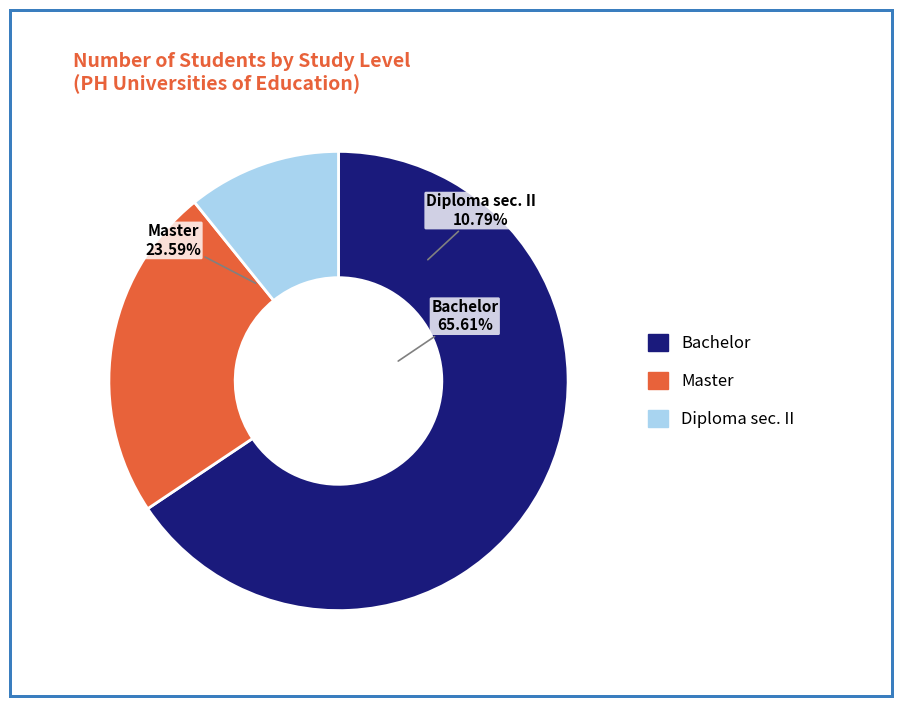

True or false: Bachelor accounts for 66% of the total.

True